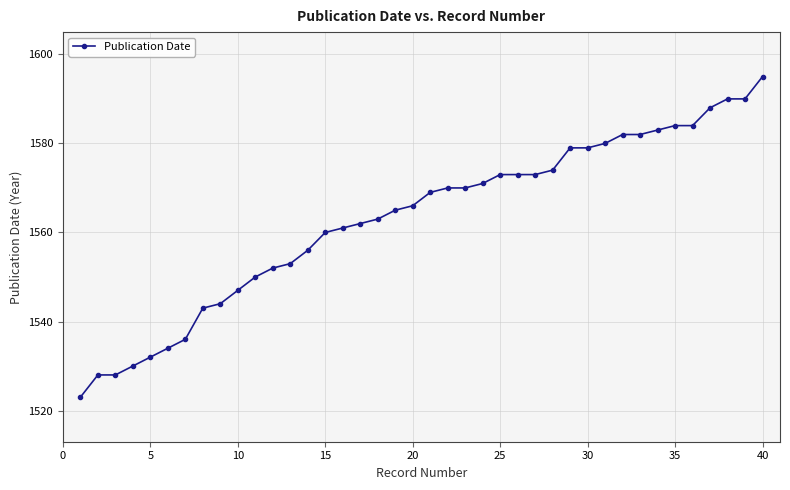

What is the minimum value shown in the chart?

1523